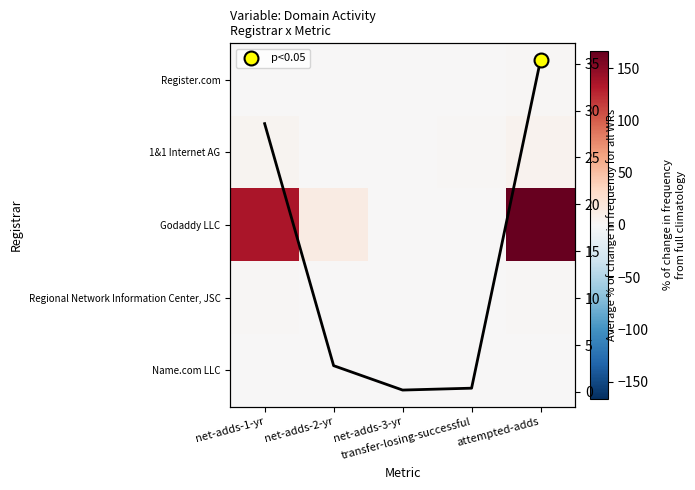

Rank the categories by Godaddy LLC value from highest to lowest.

attempted-adds, net-adds-1-yr, net-adds-2-yr, net-adds-3-yr, transfer-losing-successful